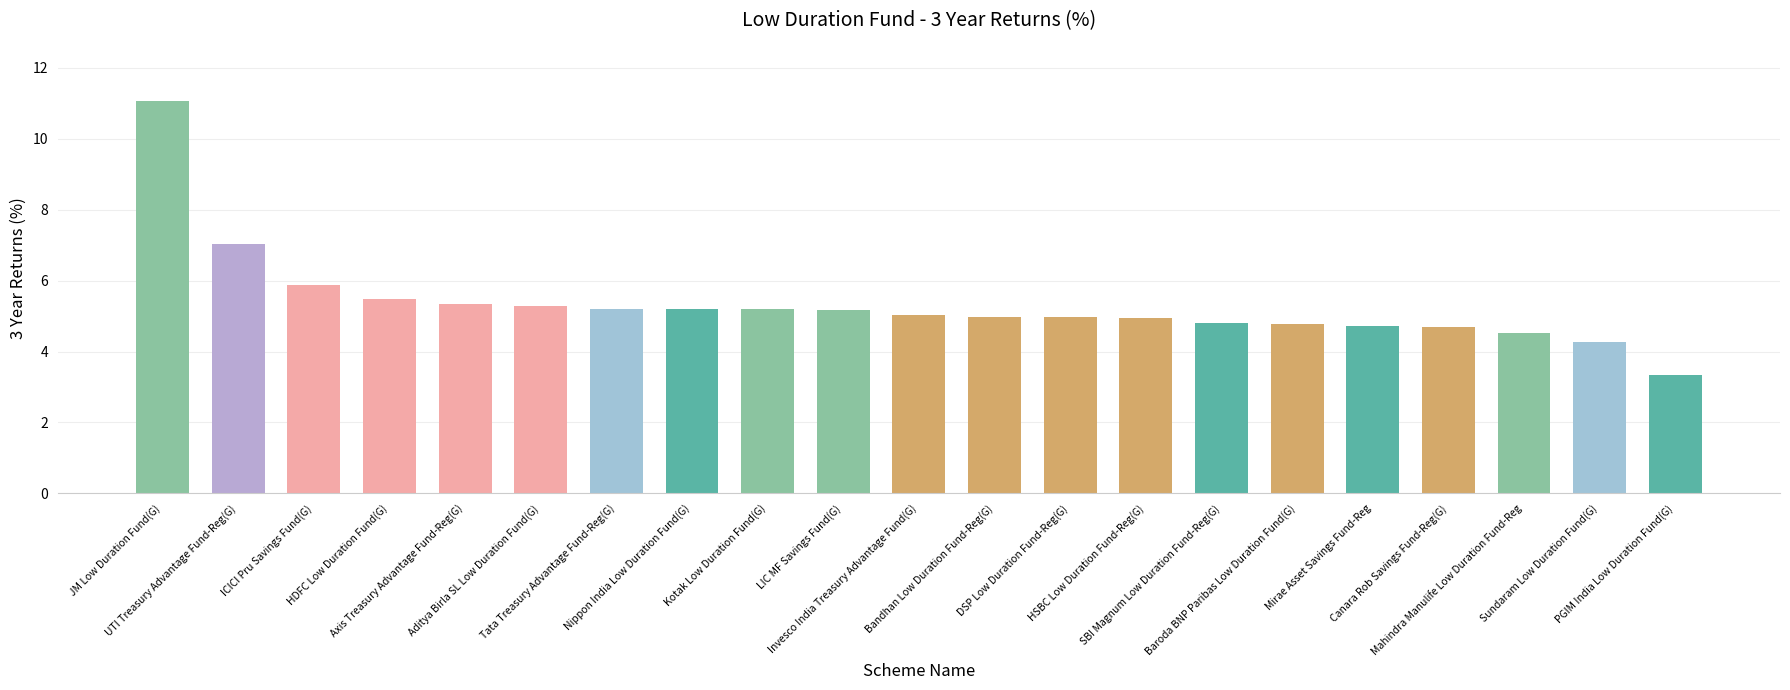

What is the average value?

5.3